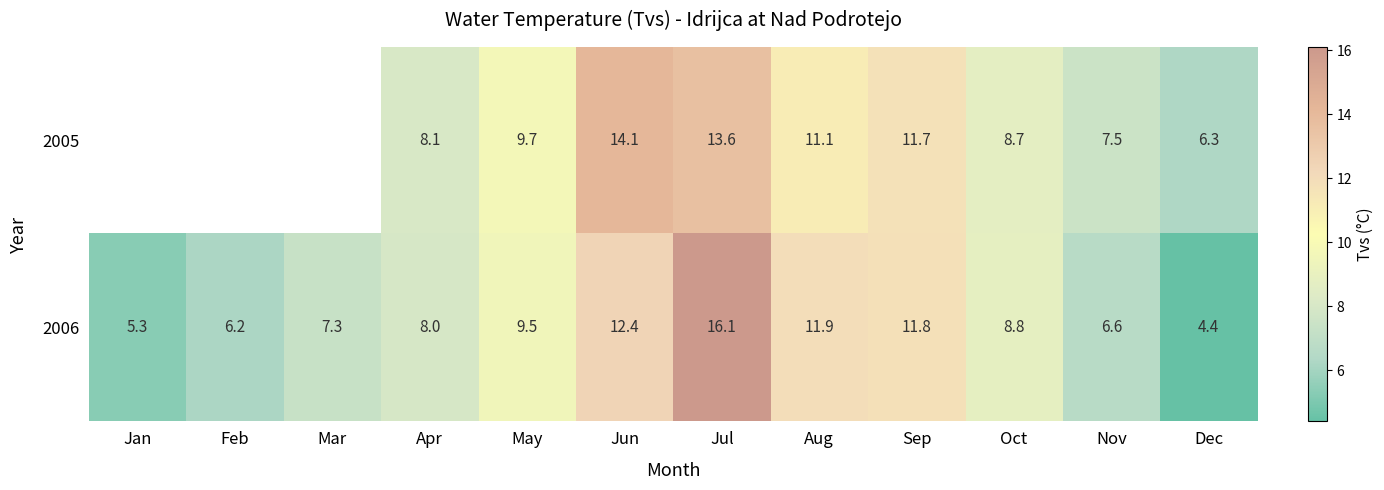

What value does the 2006 series have at Apr?

8.0